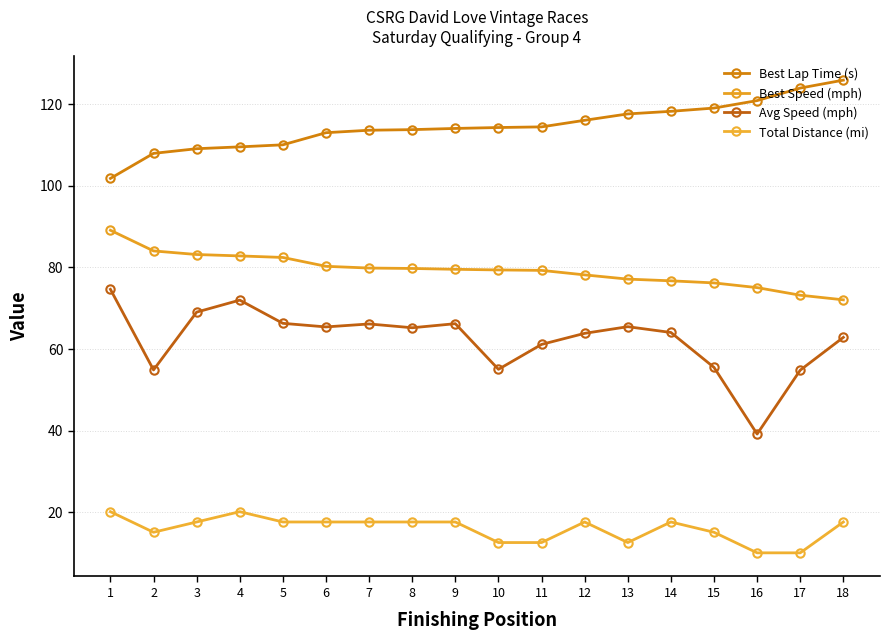

Rank the series at 6 from highest to lowest value.

Best Lap Time (s), Best Speed (mph), Avg Speed (mph), Total Distance (mi)